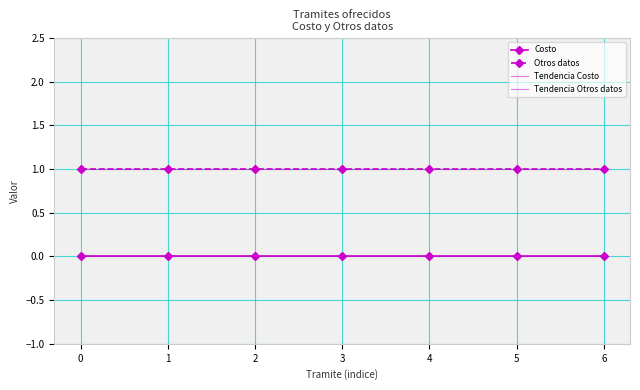

How many lines are shown in the chart?

4